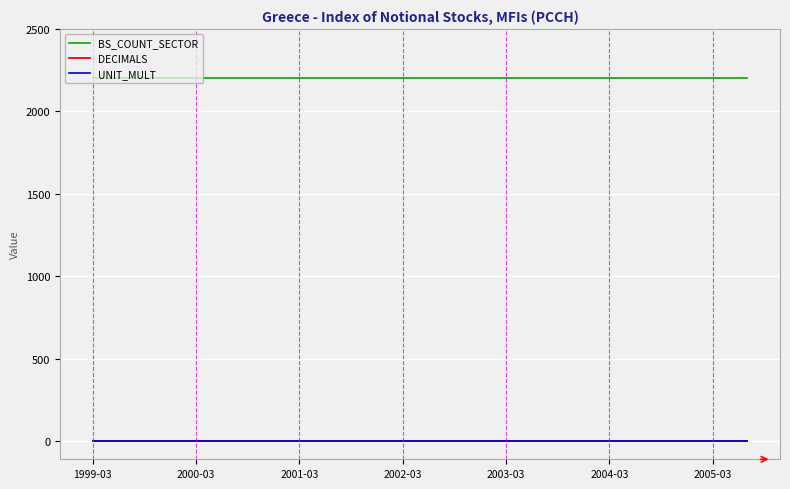

Does the chart have visible grid lines?

Yes